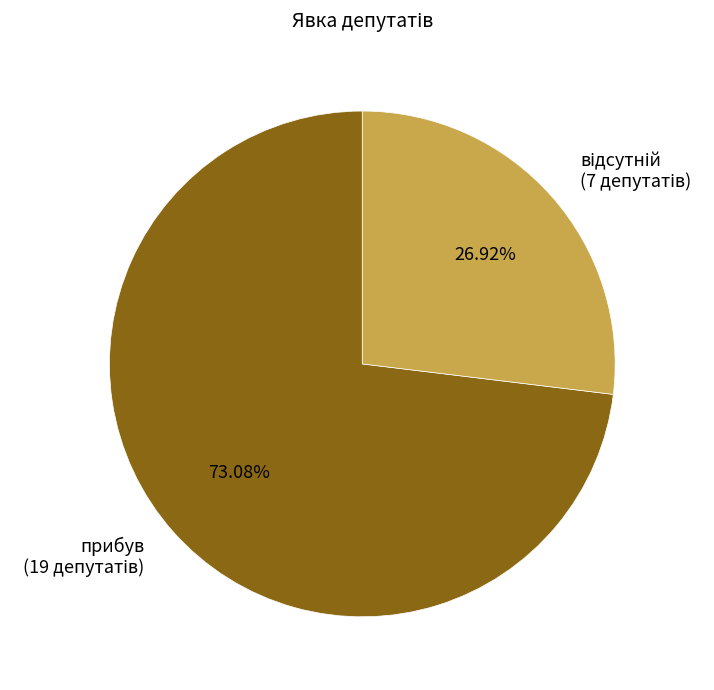

True or false: прибув accounts for 82% of the total.

False